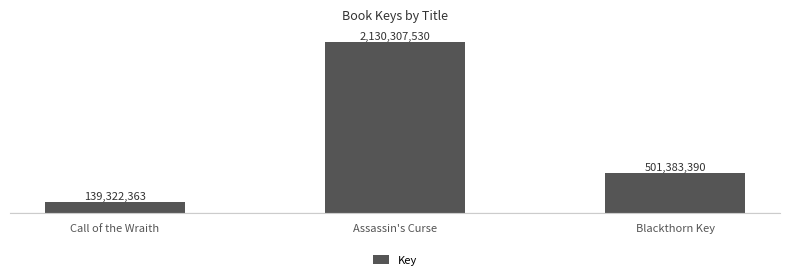

What is the difference between the values at Assassin's Curse and Blackthorn Key?

1628924140